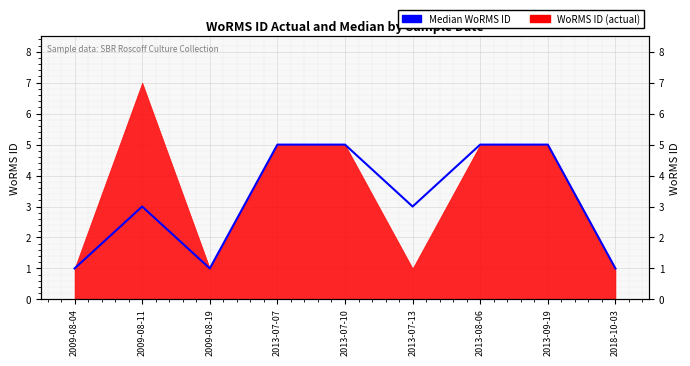

How many values exceed 3?

4